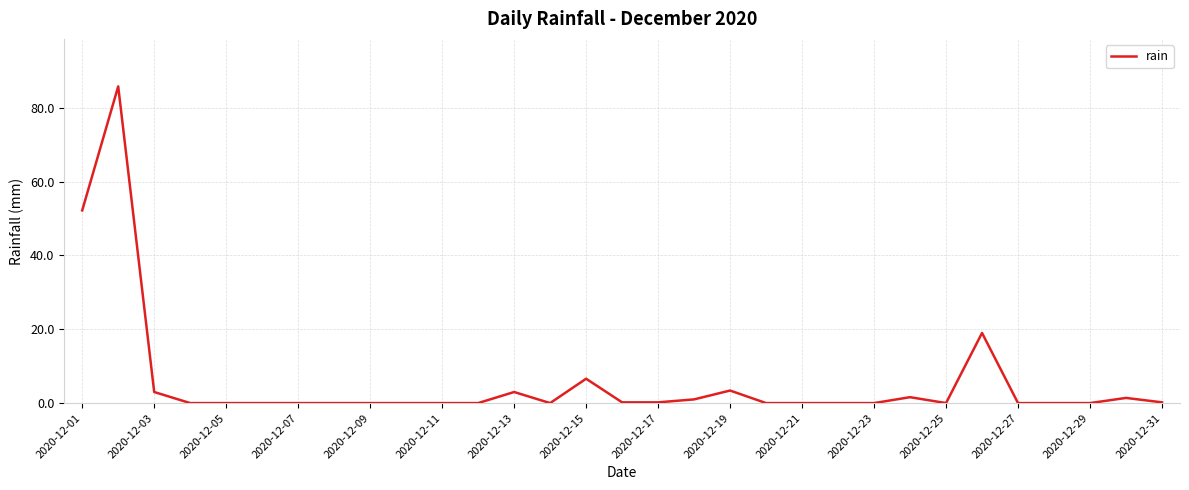

What is the difference between the maximum and minimum values?

85.8